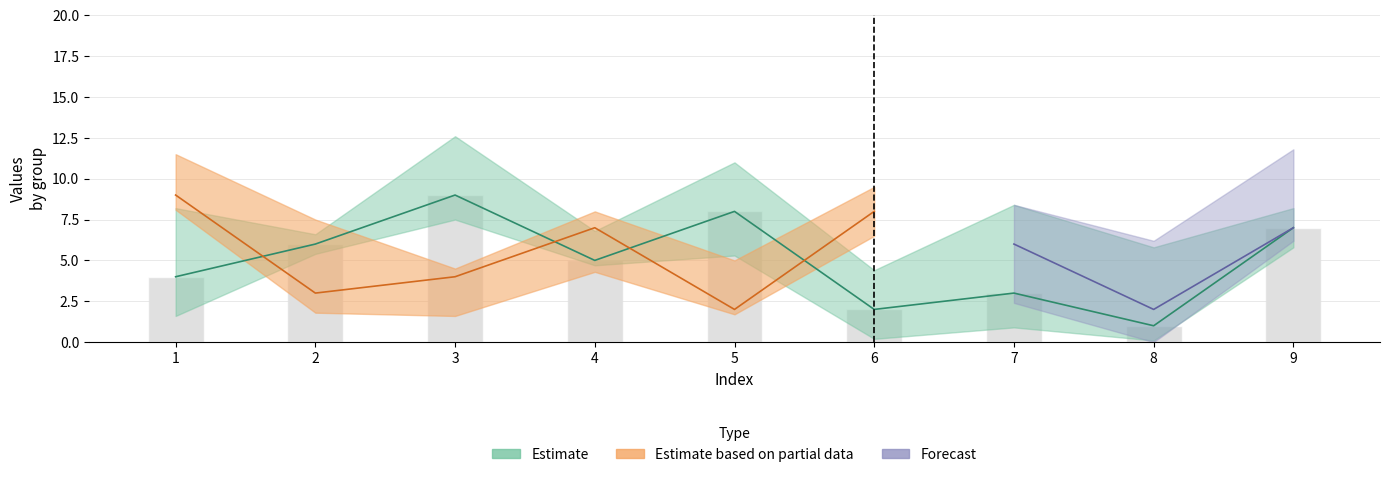

Is it true that col_3 equals 6 at 3?

False